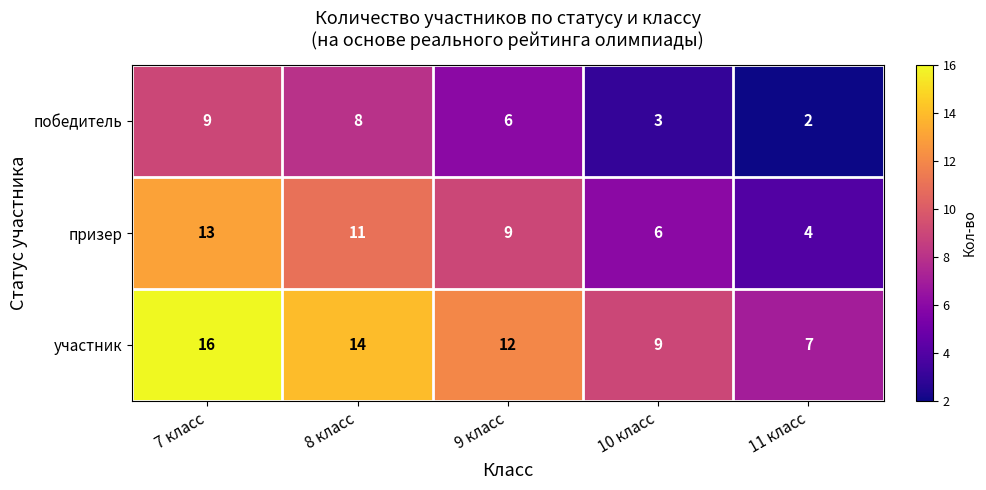

Count the number of categories in the chart.

5